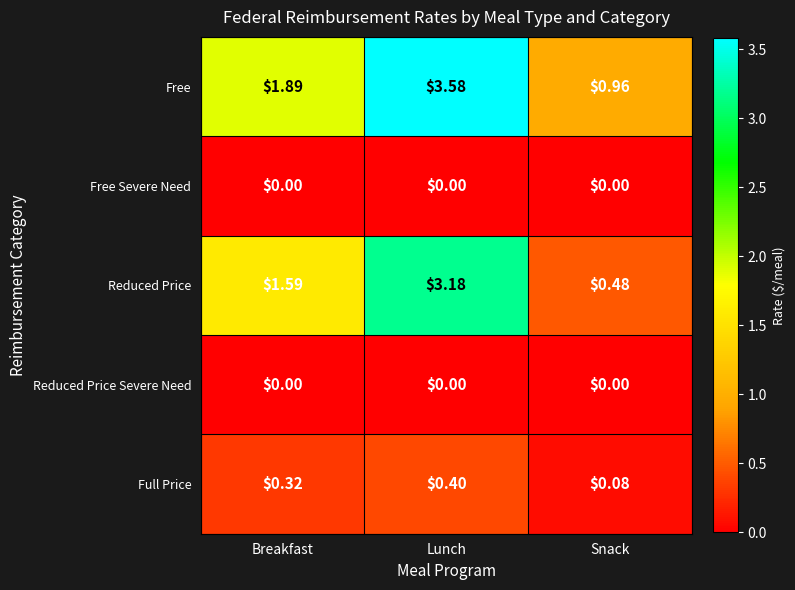

At which label does Reduced Price reach its peak?

Lunch